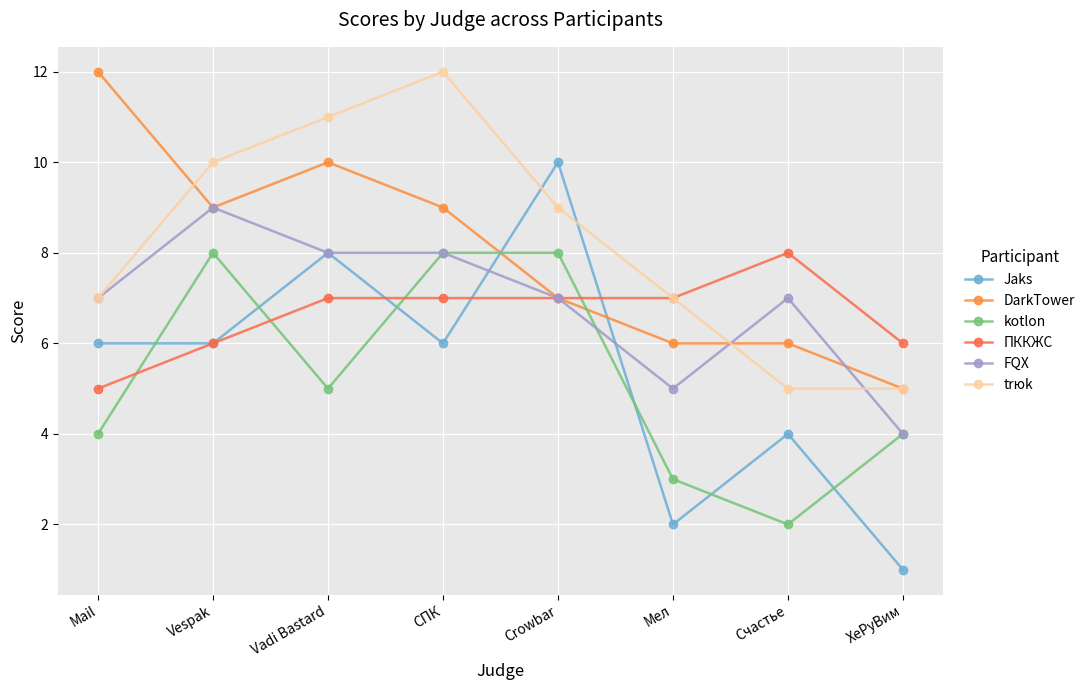

What is the label of the 1st point from the left?

Mail